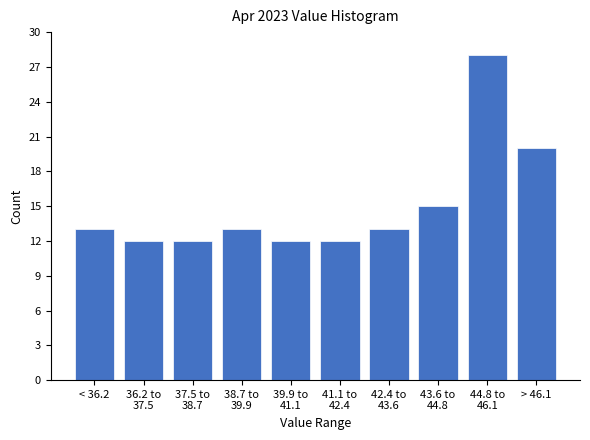

Reading left to right, what are all the values shown in this chart?

13	12	12	13	12	12	13	15	28	20